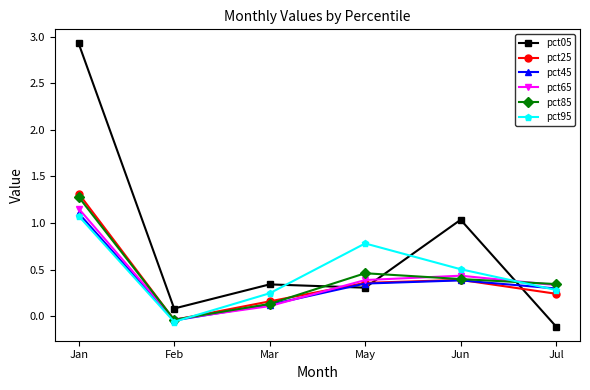

What are all the series names shown in the legend?

pct05, pct25, pct45, pct65, pct85, pct95